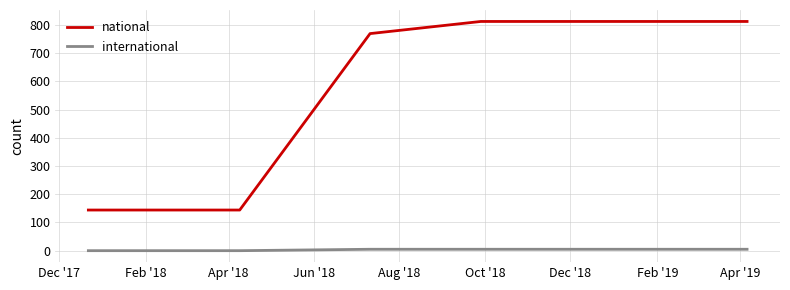

Count the number of categories in the chart.

6